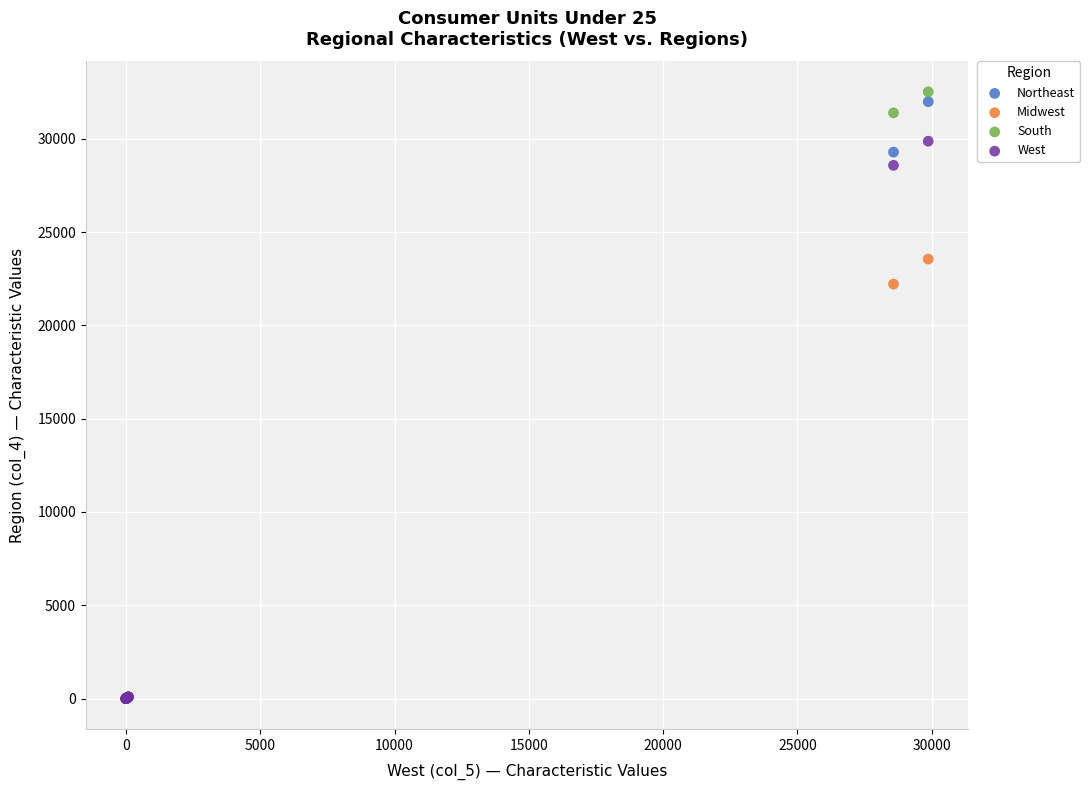

What are all the series names shown in the legend?

Northeast, Midwest, South, West